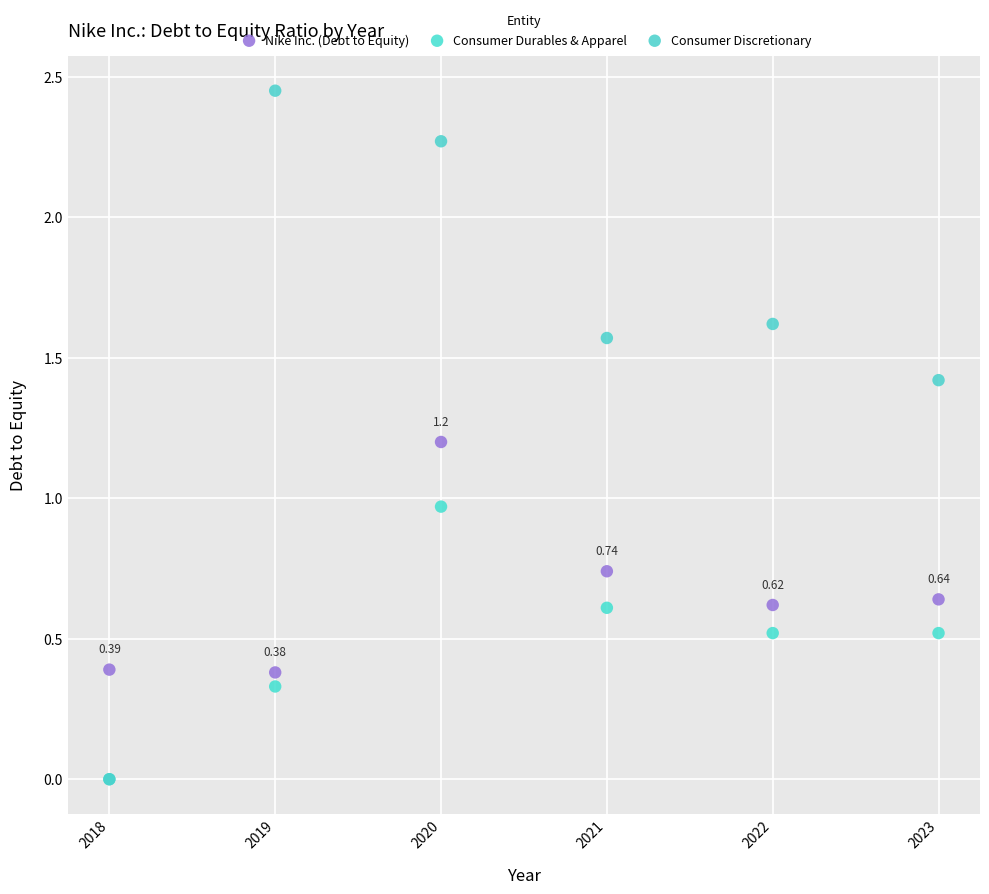

What are all the series names shown in the legend?

Nike Inc. (Debt to Equity), Consumer Durables & Apparel, Consumer Discretionary